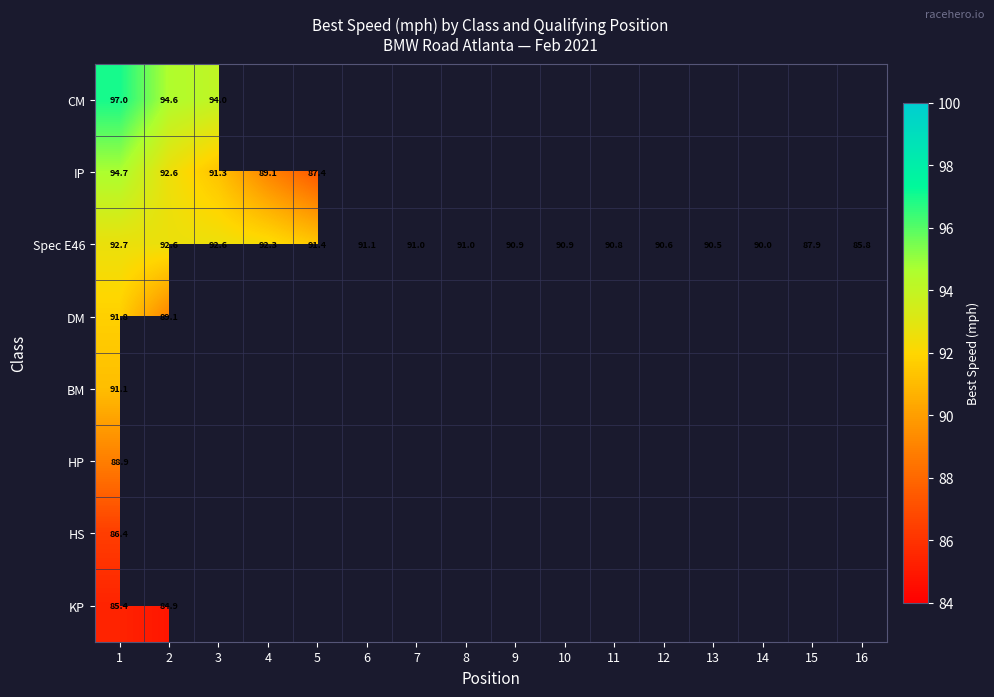

How many values in the Spec E46 series are below 91?

8